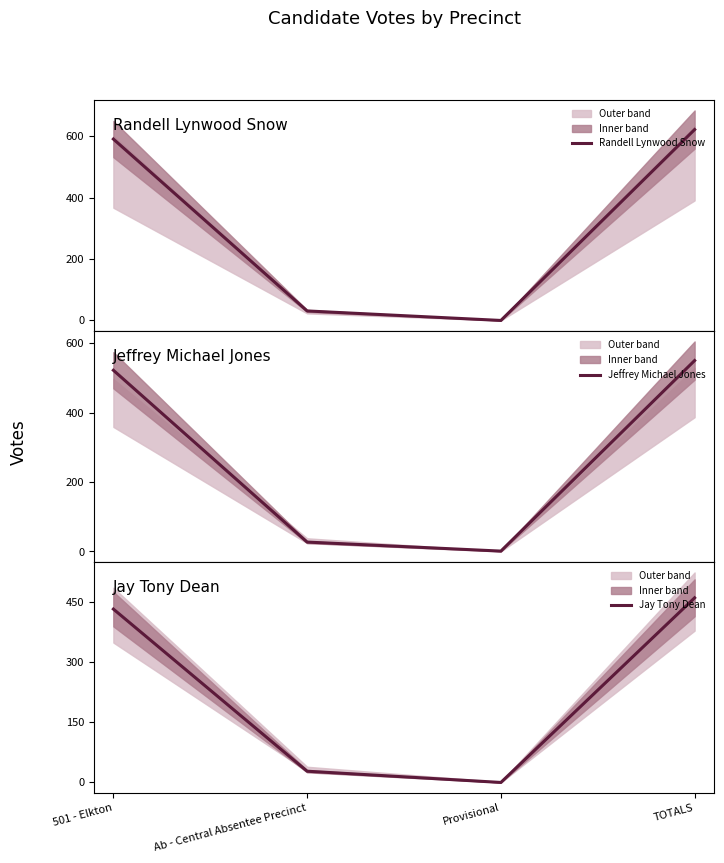

True or false: Randell Lynwood Snow has a value of -264 at Provisional.

False